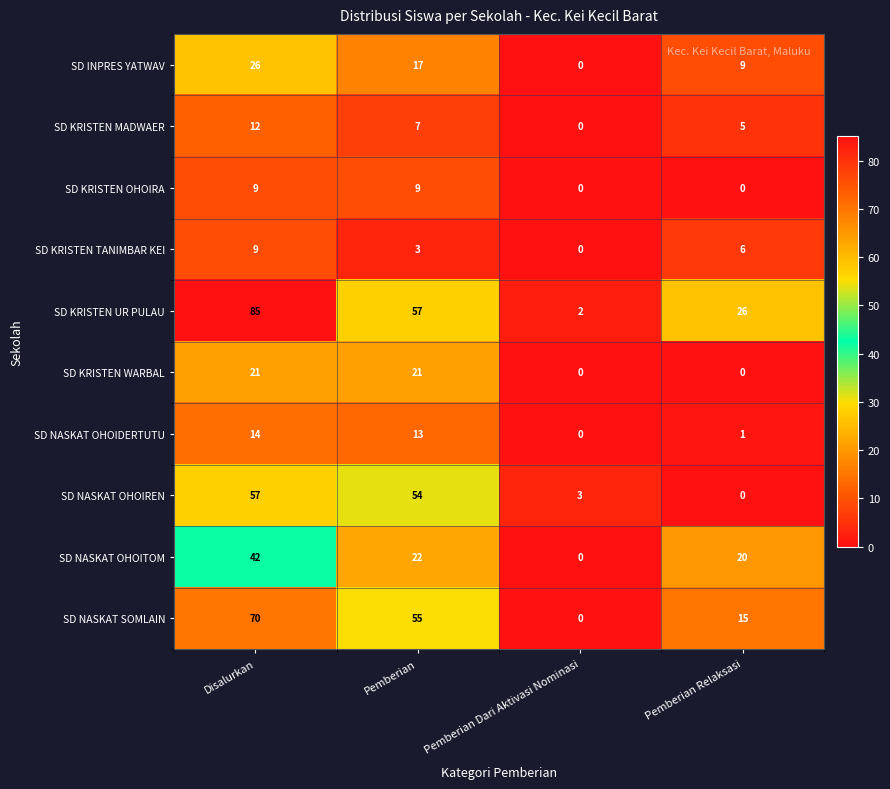

Is it true that SD NASKAT OHOIREN equals 12 at Pemberian?

False